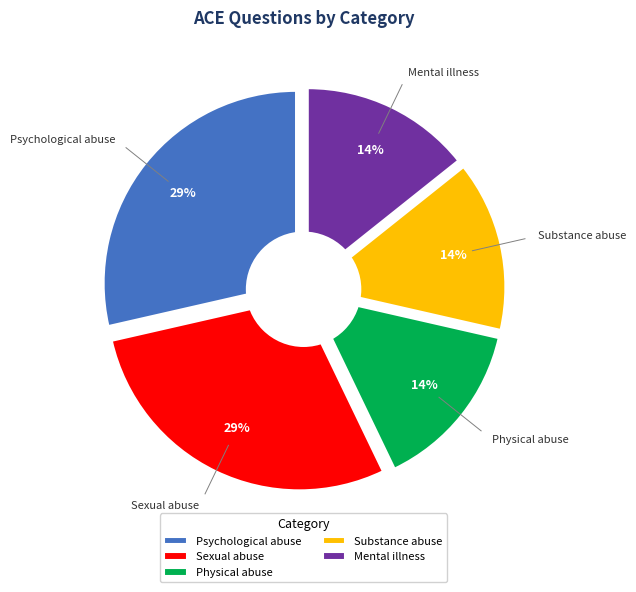

True or false: Substance abuse accounts for 22% of the total.

False